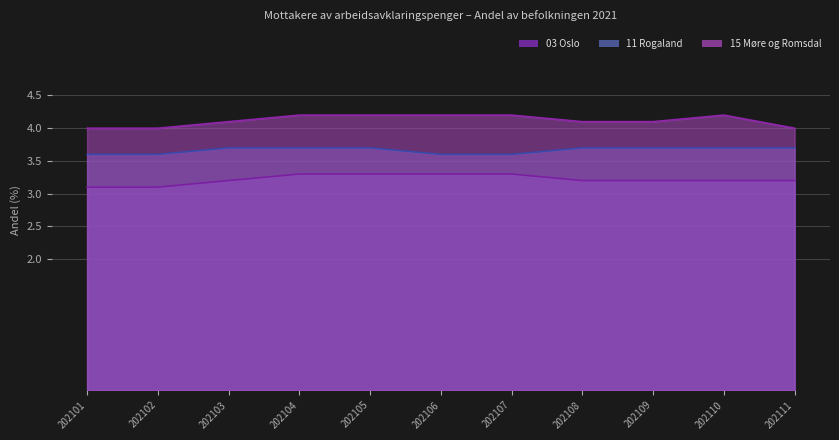

How many data points in 15 Møre og Romsdal are above 4?

8